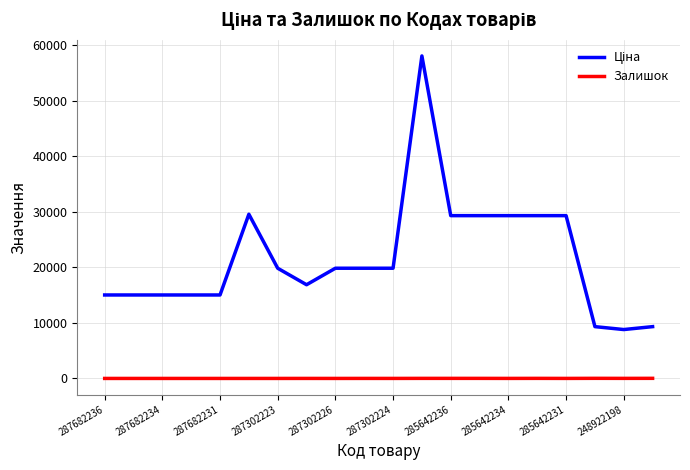

What is the greatest value displayed?

58037.0